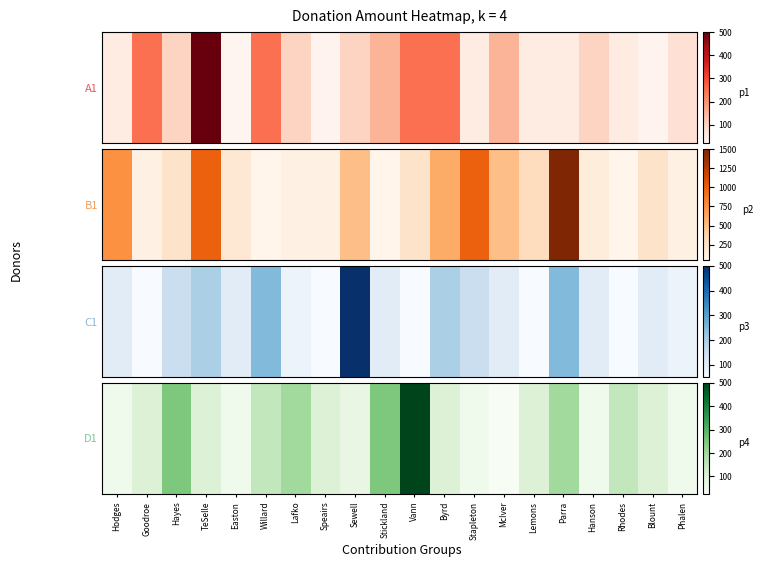

What is the difference between the maximum and minimum values?

475